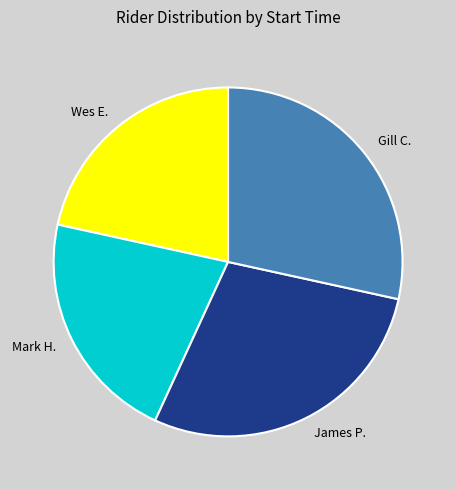

Does any single category account for the majority?

No